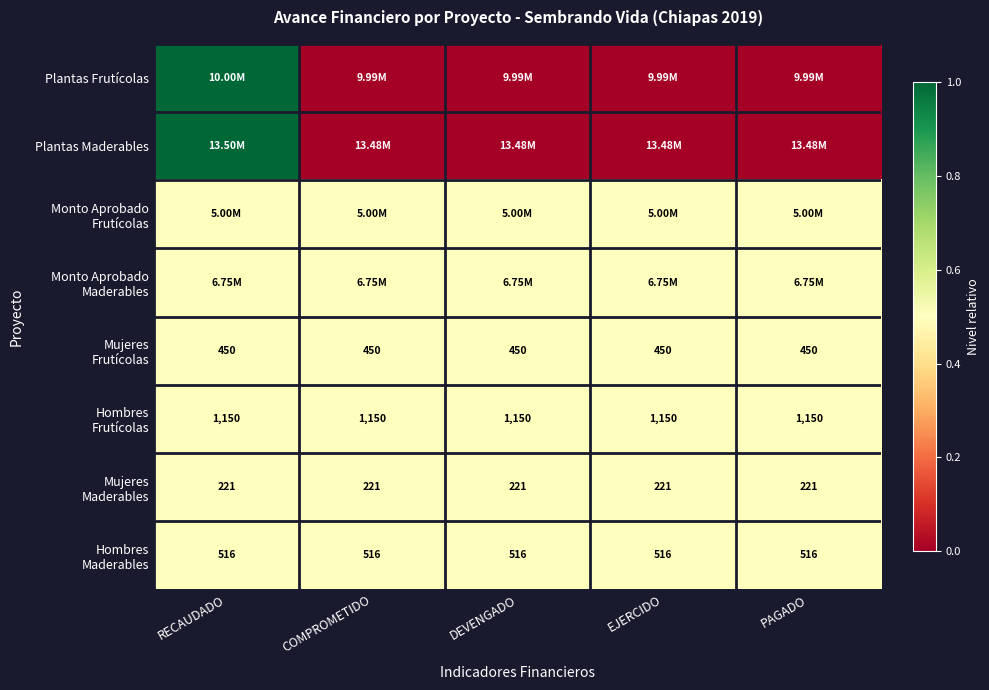

At how many categories does at least one series exceed 0?

5